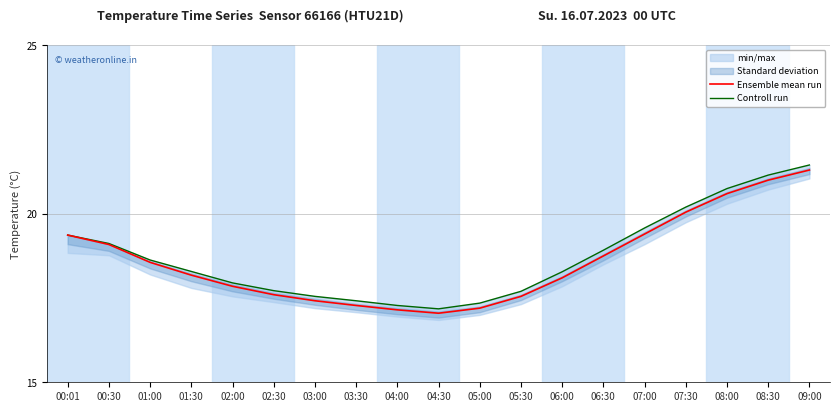

Does the chart have visible grid lines?

Yes